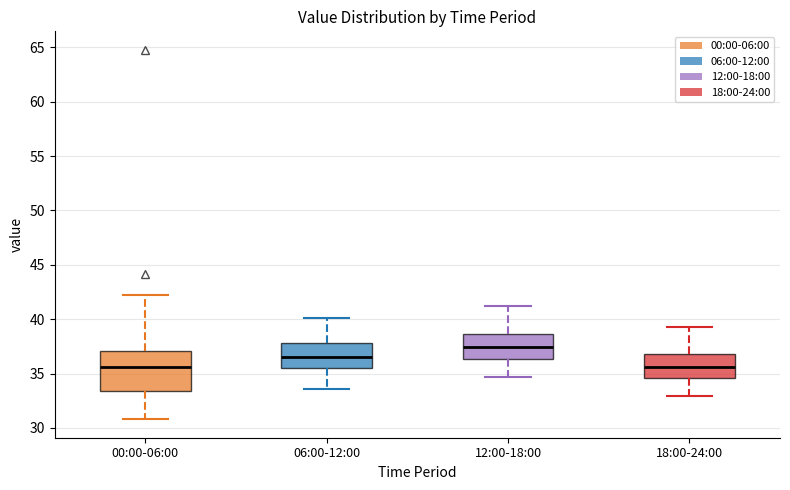

Which box is the tallest, from its lower edge to its upper edge?

00:00-06:00